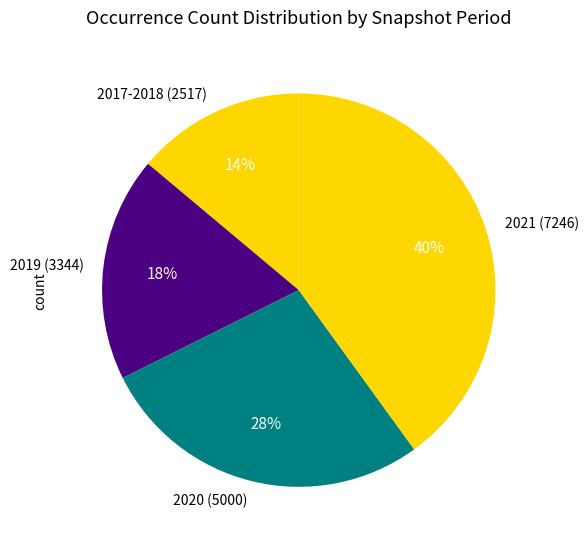

To the nearest percent, what portion does 2021 (7246) represent?

40%